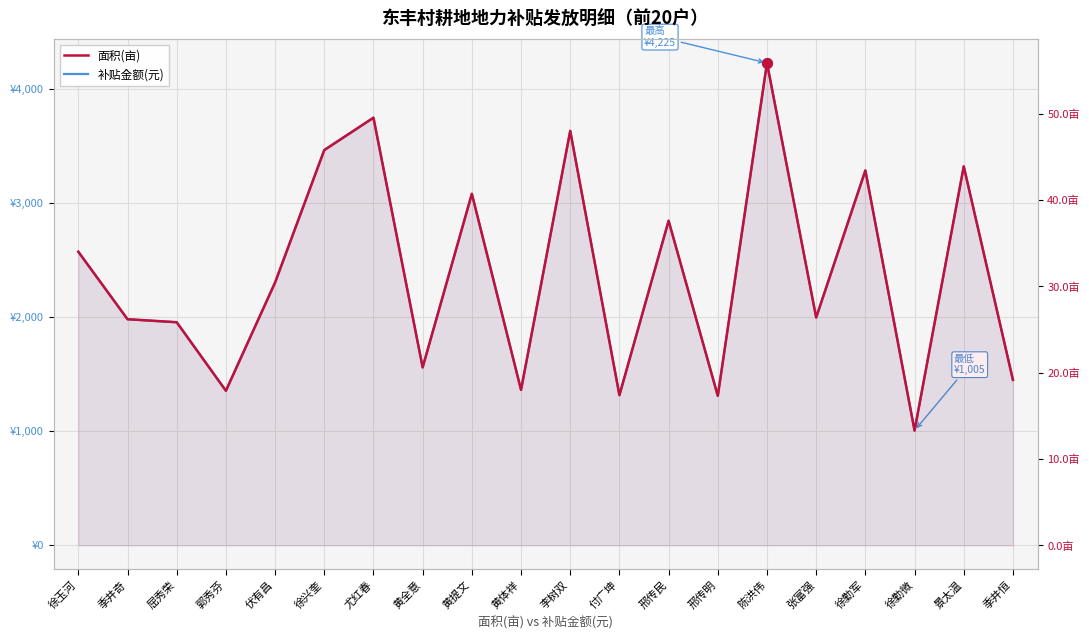

What is the label of the 15th point from the right?

徐兴奎